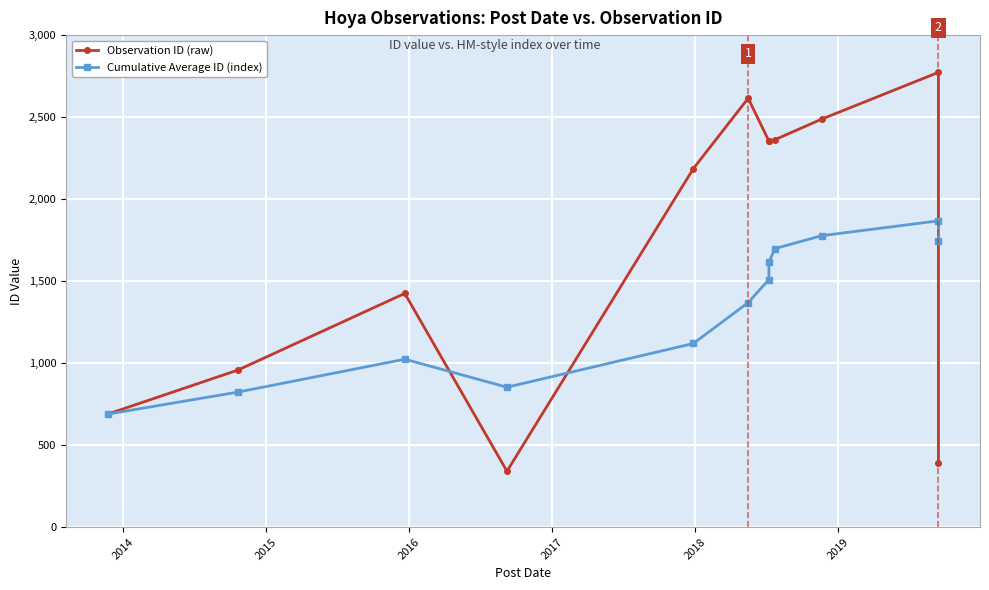

Which label corresponds to the smallest value in the chart?

2016